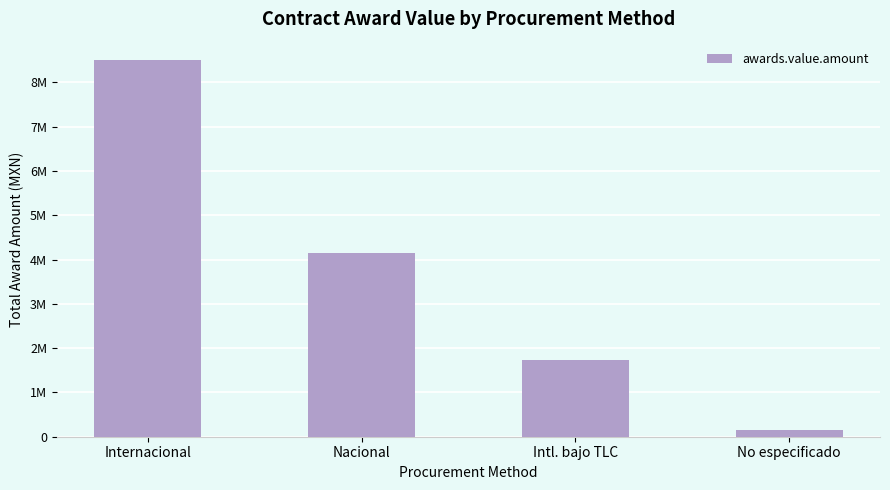

List the labels in order of value, largest first.

Internacional, Nacional, Intl. bajo TLC, No especificado